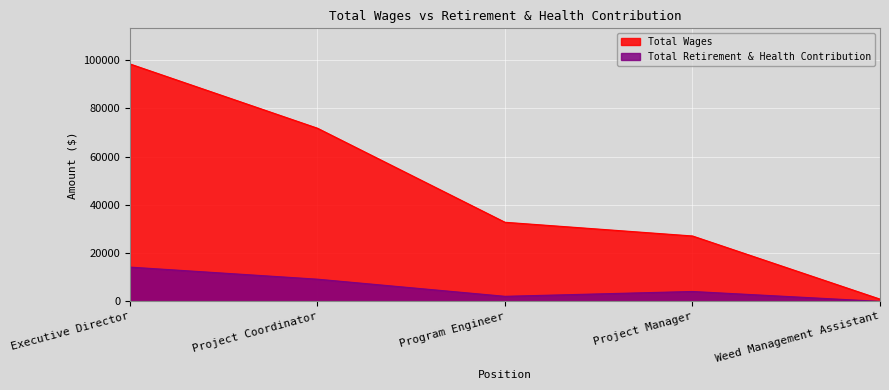

Is it true that Total Wages equals 1600 at Weed Management Assistant?

False